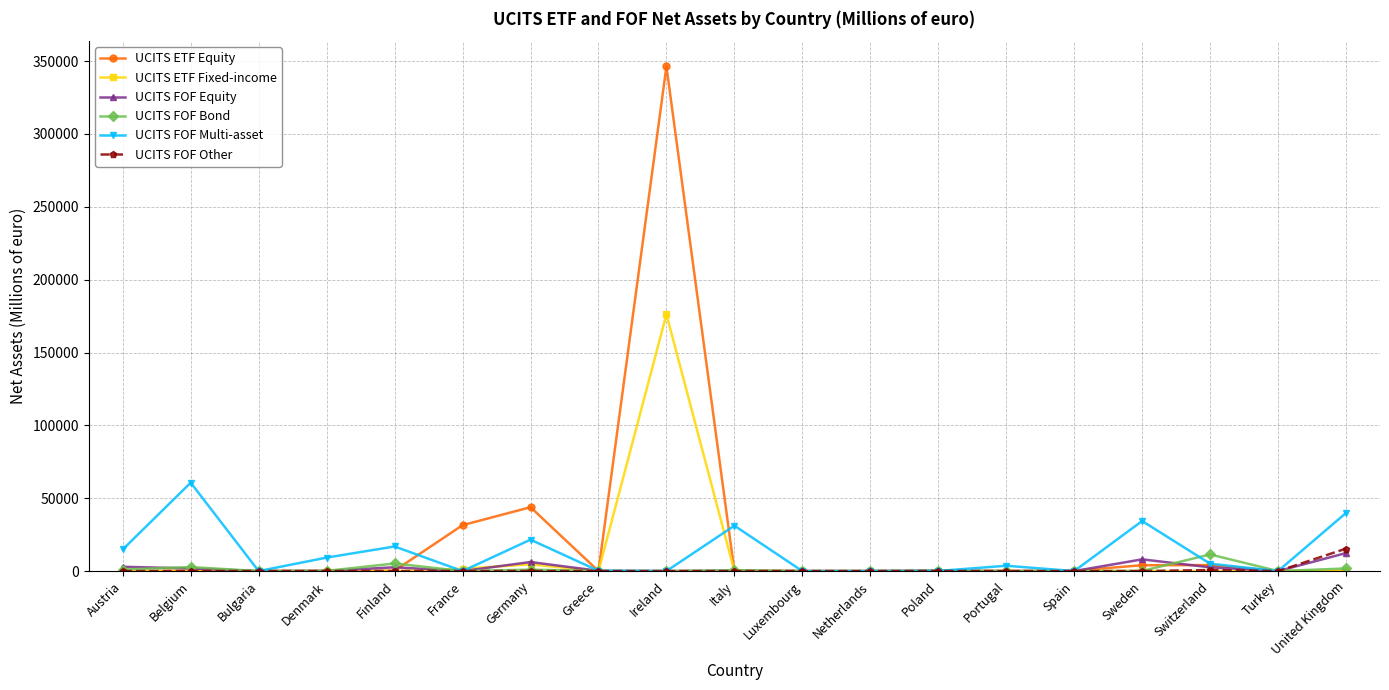

Is it true that UCITS ETF Fixed-income equals 93138.8 at Italy?

False